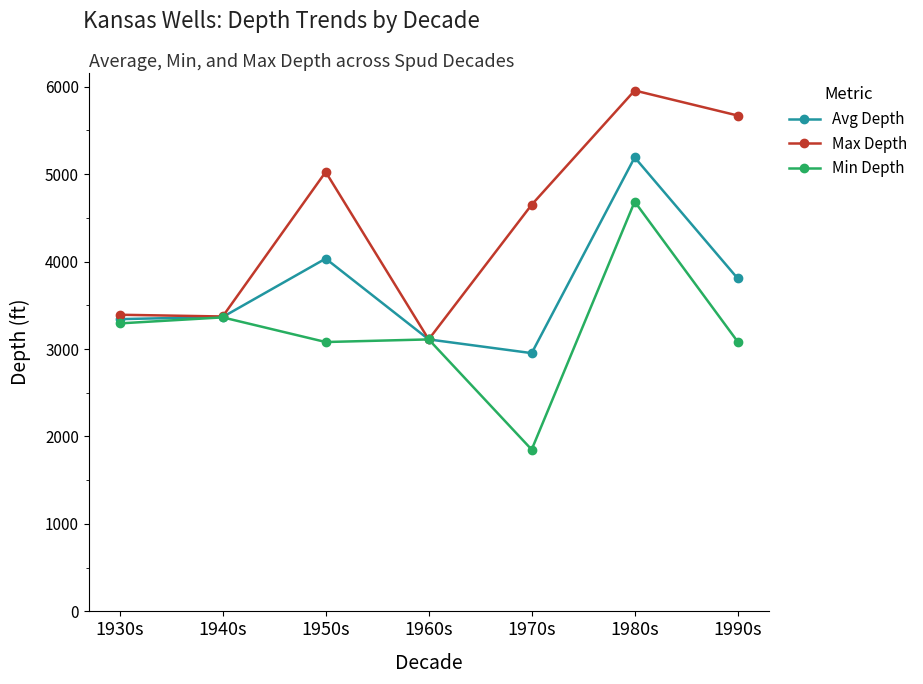

What is the sum of all Avg Depth values?

25803